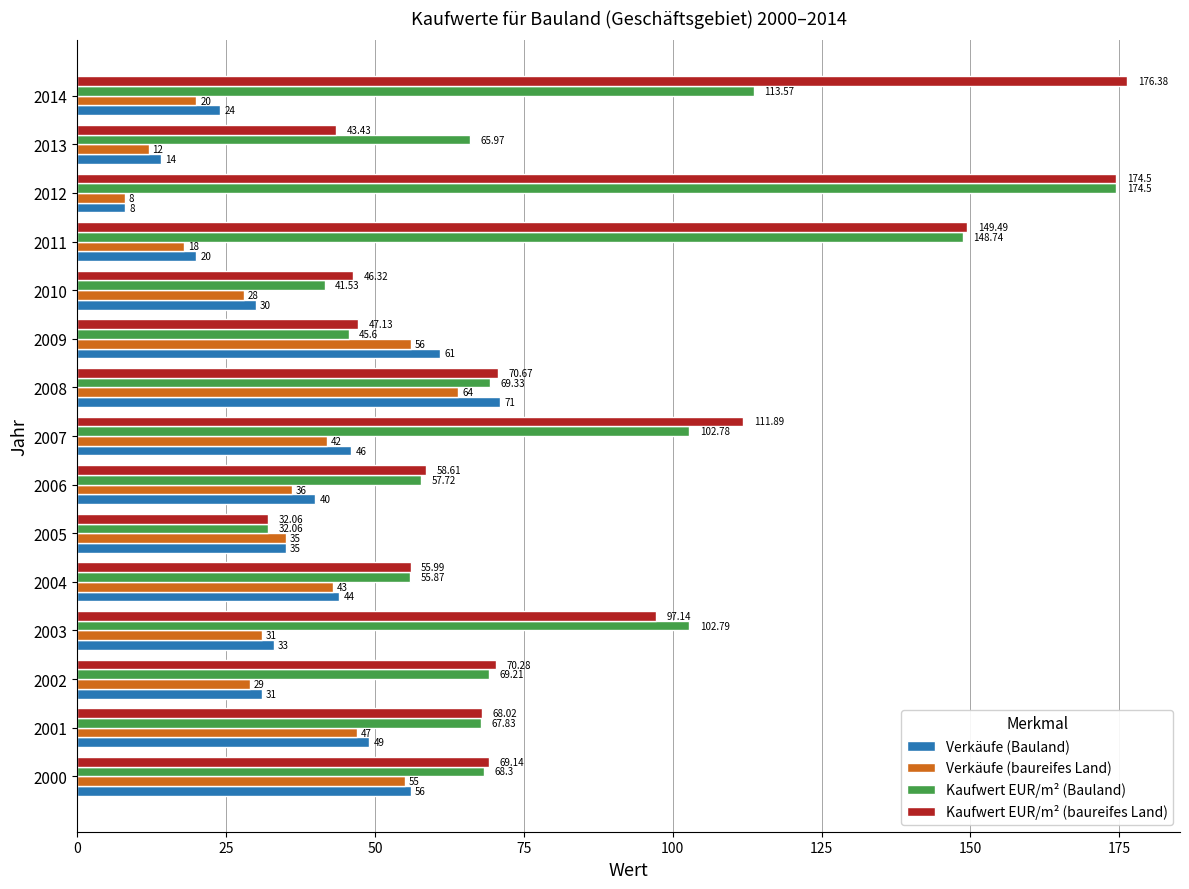

Rank the series by their maximum value, from lowest to highest.

Verkäufe (baureifes Land), Verkäufe (Bauland), Kaufwert EUR/m² (Bauland), Kaufwert EUR/m² (baureifes Land)